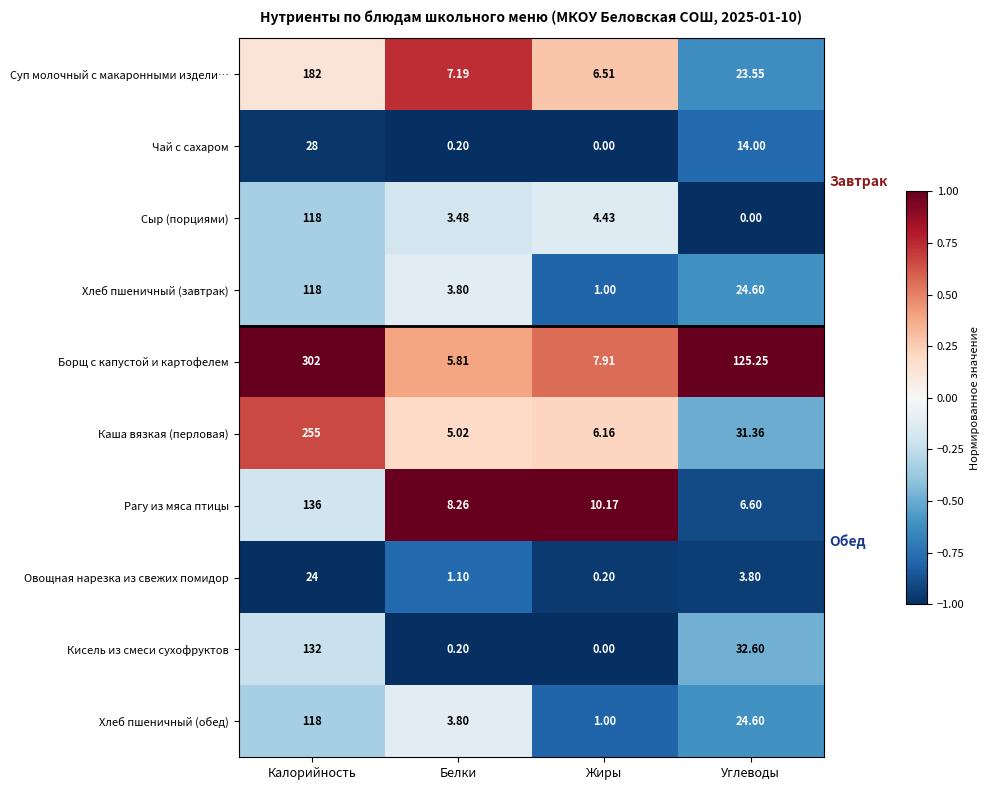

Which label corresponds to the largest value in the chart?

Калорийность